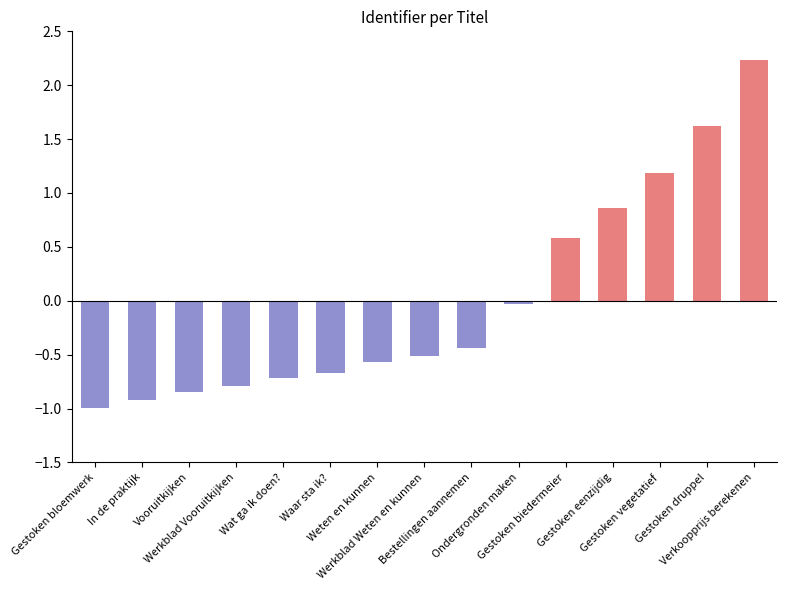

Does the chart contain stacked bars?

No